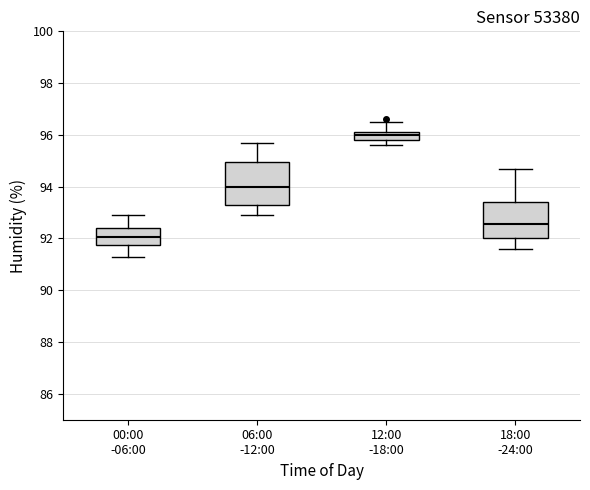

Which box's median line is the lowest?

00:00 -06:00